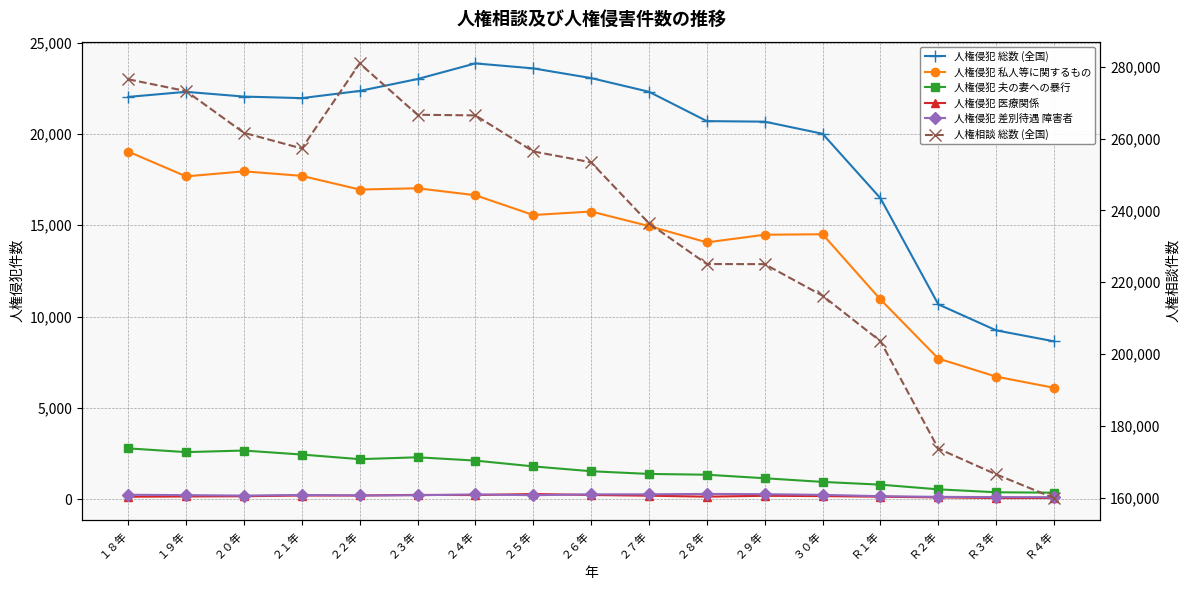

Where is 人権侵犯 私人等に関するもの nearest to the value 12568?

２８年